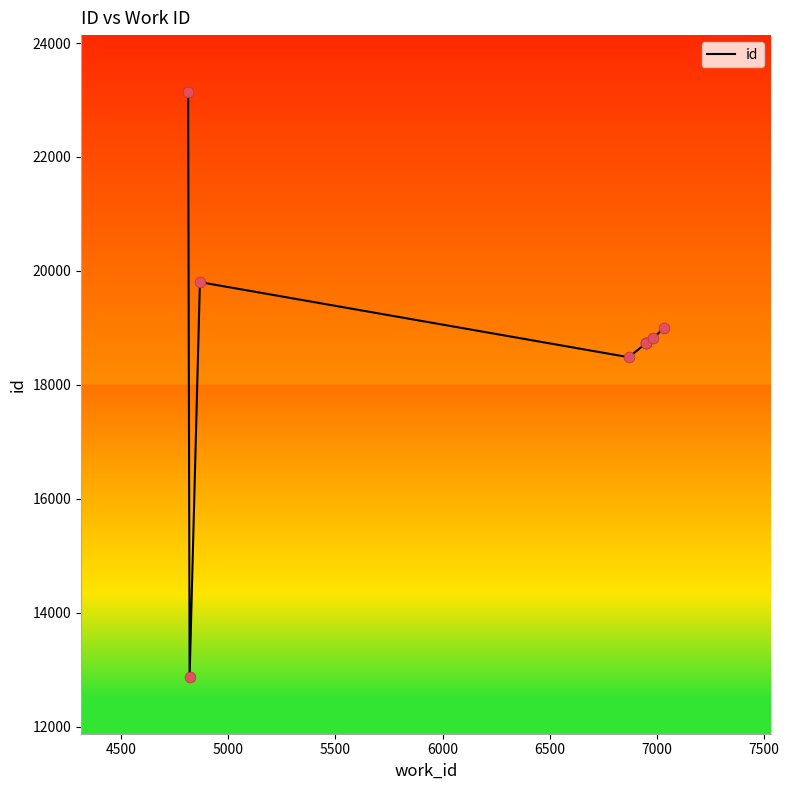

Approximately how many times larger is the value at 7000 compared to 6000?

1.0